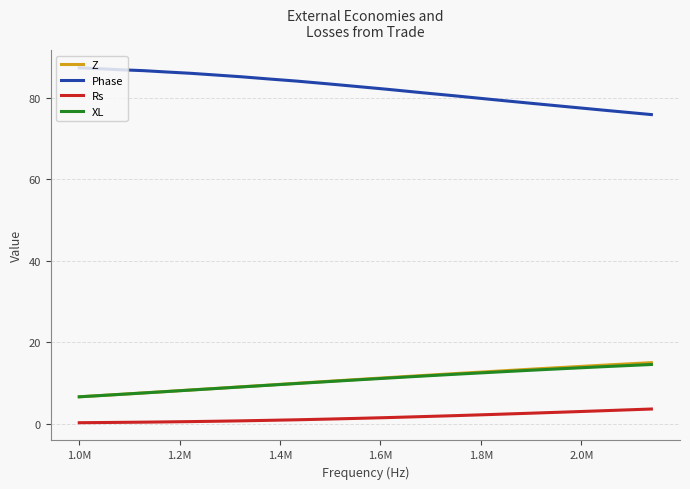

What is the highest value of the Rs series?

3.7